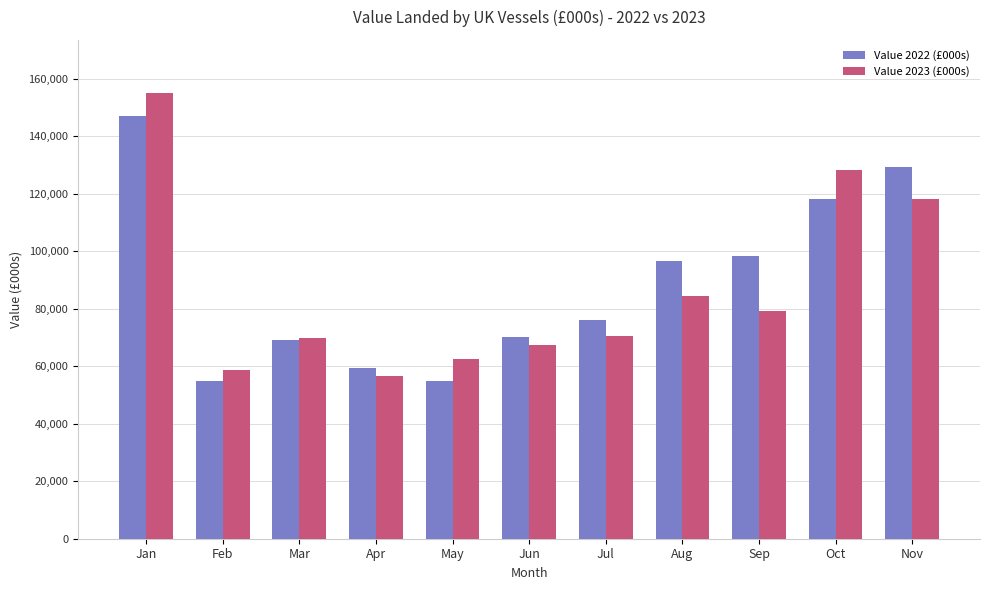

List the series in order of their overall mean, lowest first.

Value 2023 (£000s), Value 2022 (£000s)